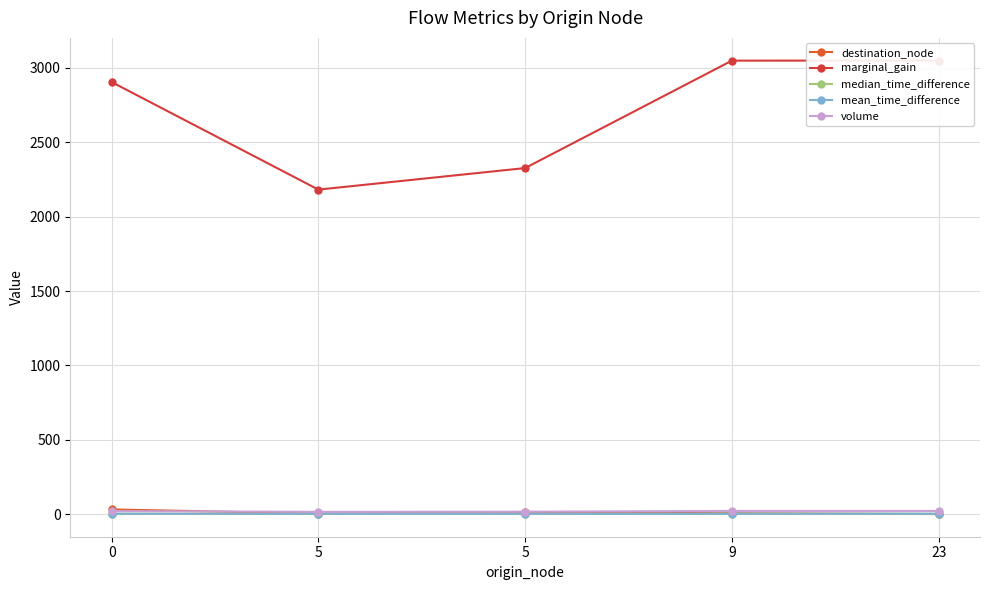

What is the difference between the second highest and minimum values in the median_time_difference series?

0.5